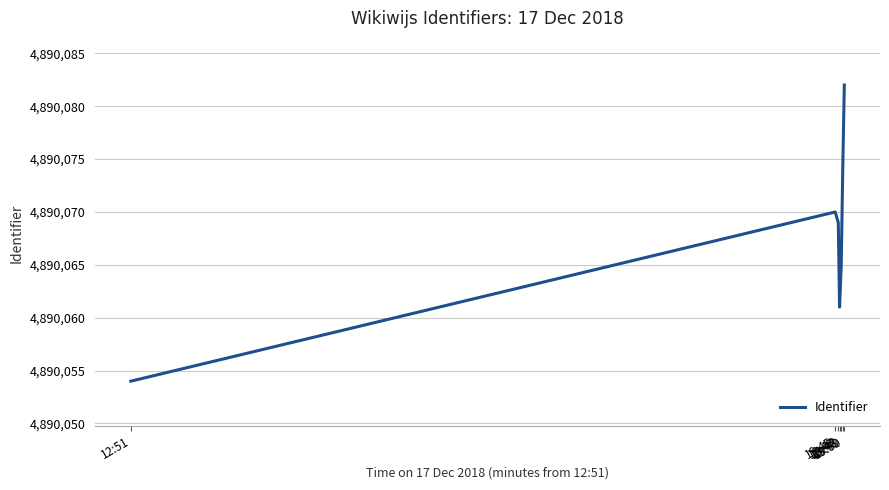

Where does the data first go above 4890069?

19:45